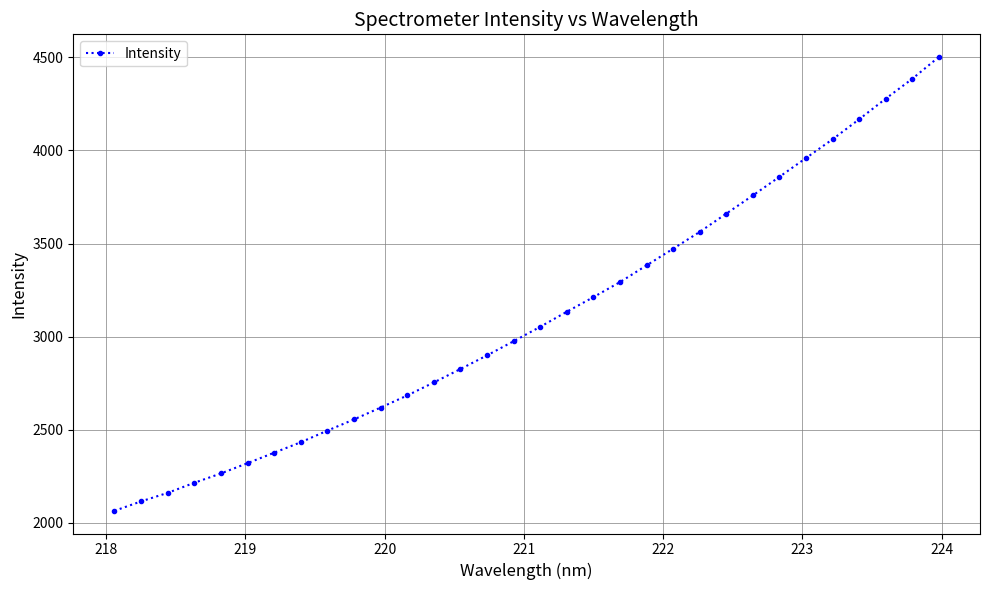

True or false: the data has more than 1 interior local peaks.

False